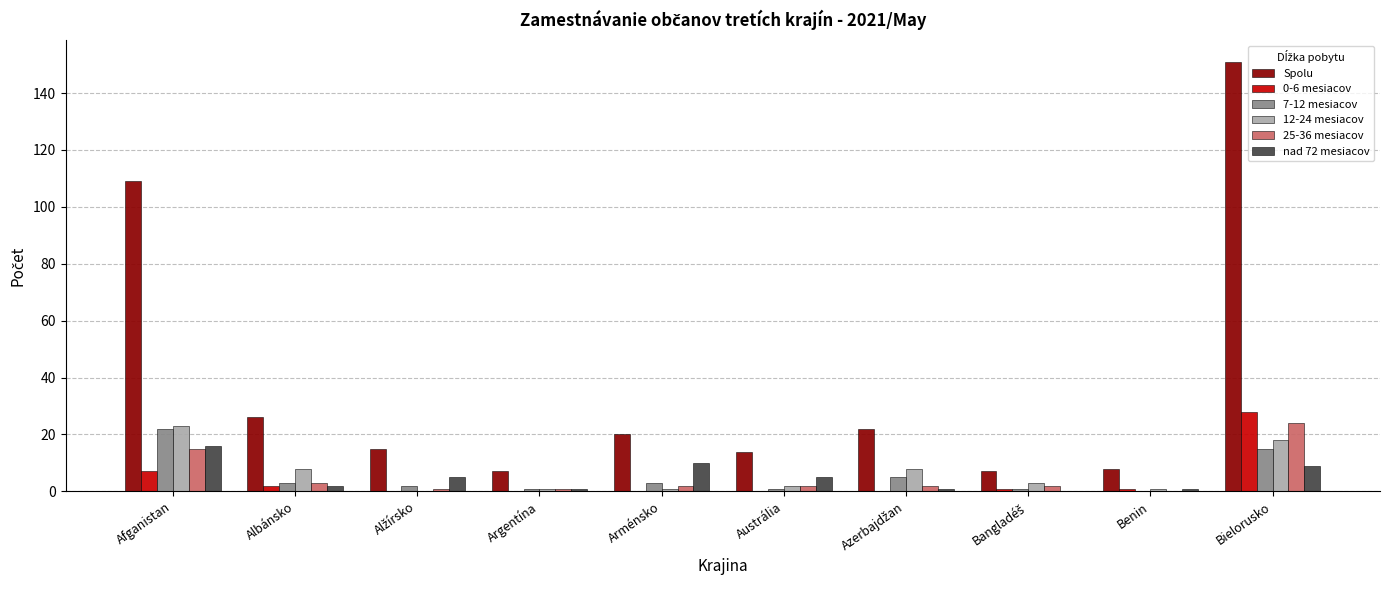

Which series has the widest spread of values?

Spolu